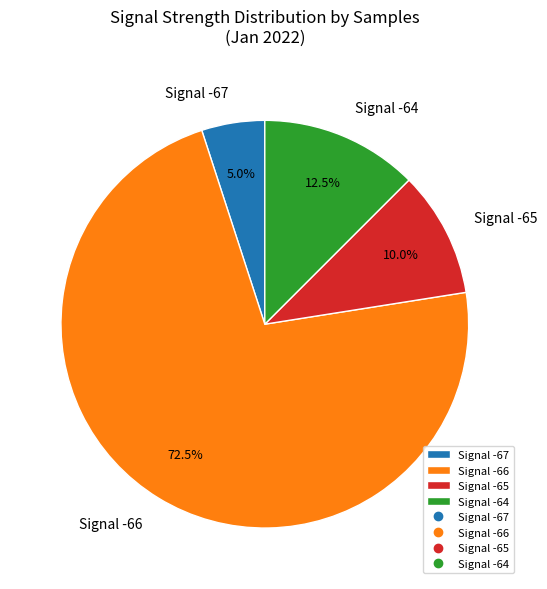

Rank the categories by value from highest to lowest.

Signal -66, Signal -64, Signal -65, Signal -67